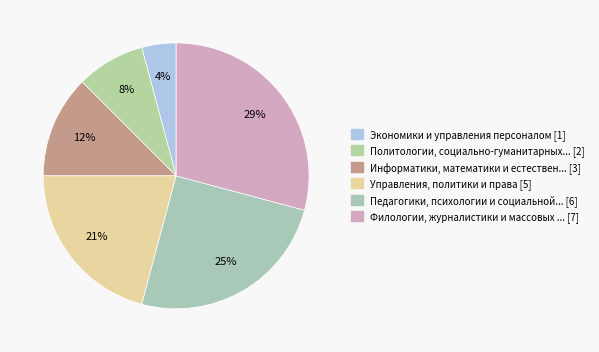

Count the number of slices in the pie.

6